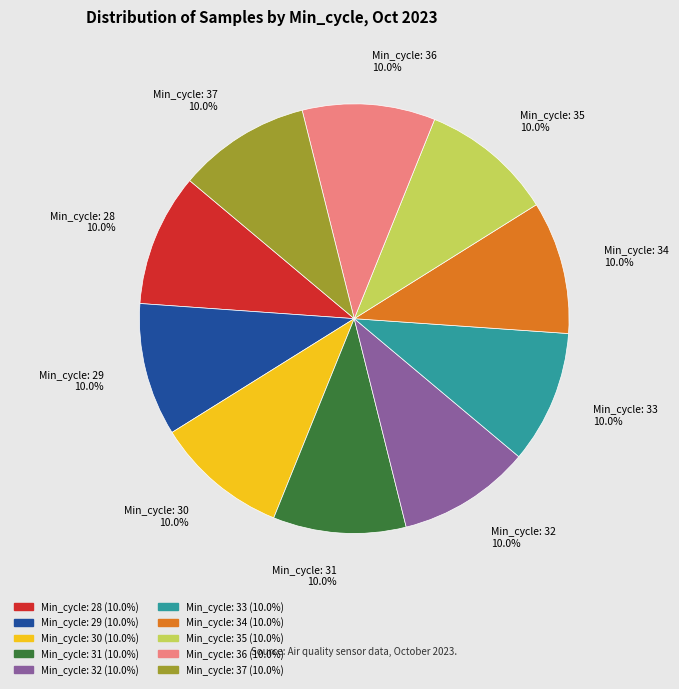

Is there any slice that represents more than half of the pie?

No